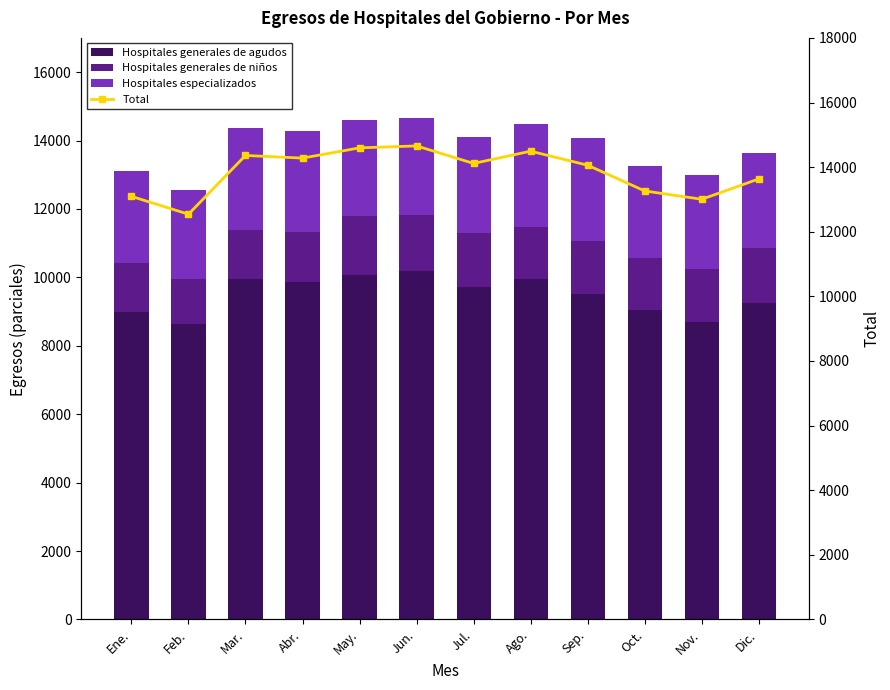

Read the Hospitales generales de niños value at Mar..

1437